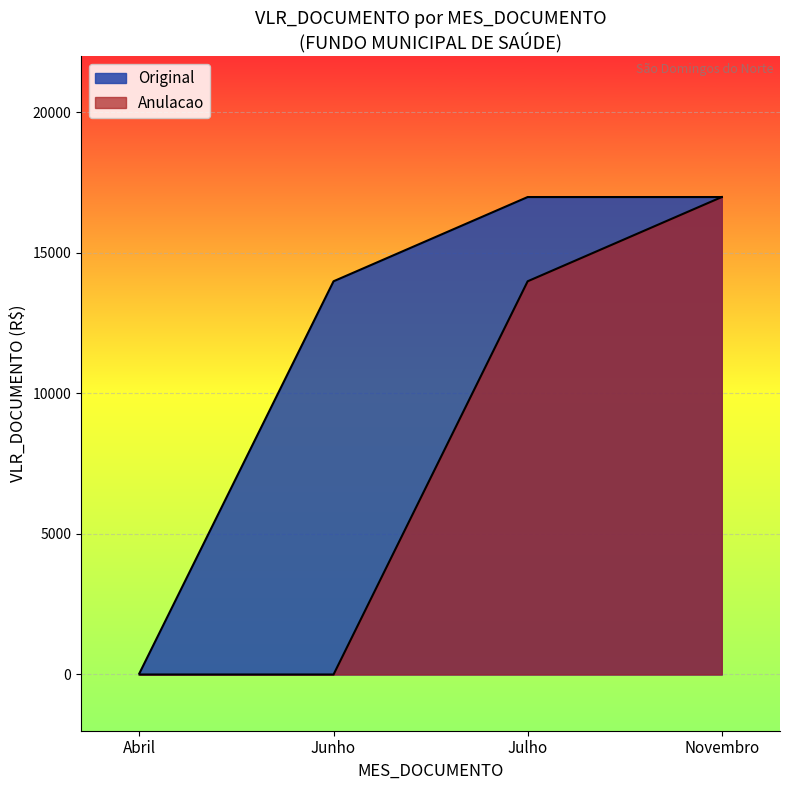

Does the chart display data point markers on the line(s)?

No